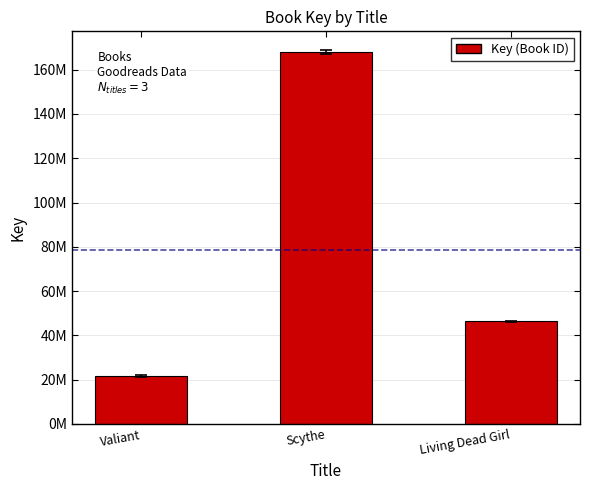

Are the bars horizontal?

No